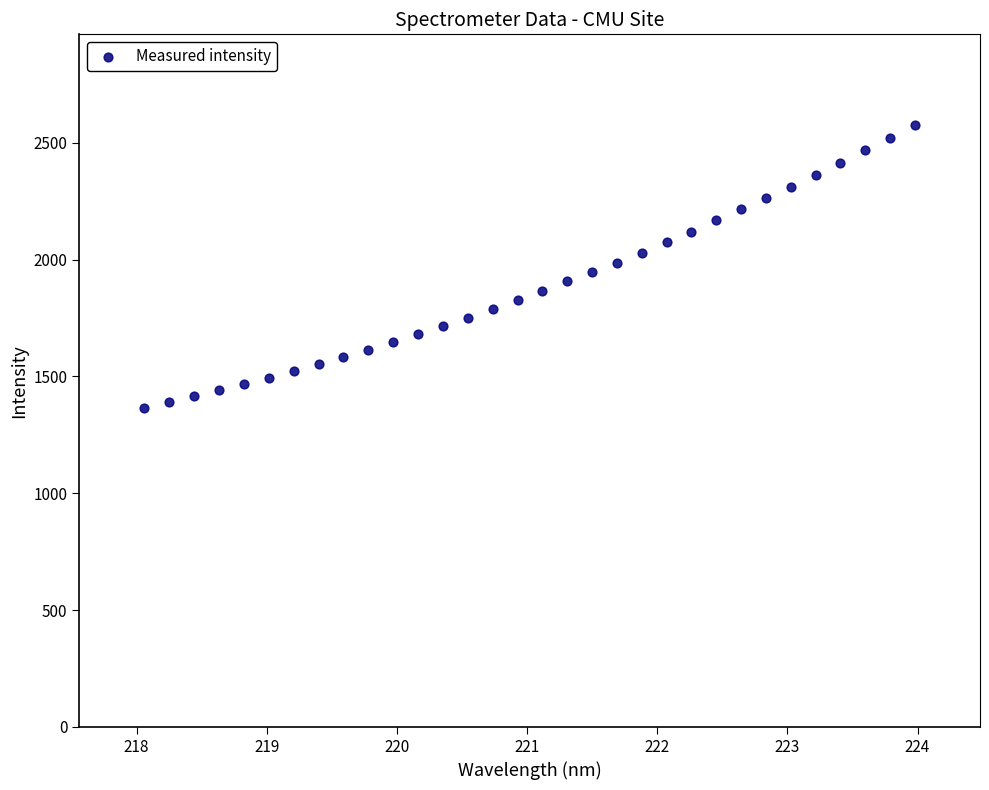

What is the range of Y values (max minus min)?

1210.6